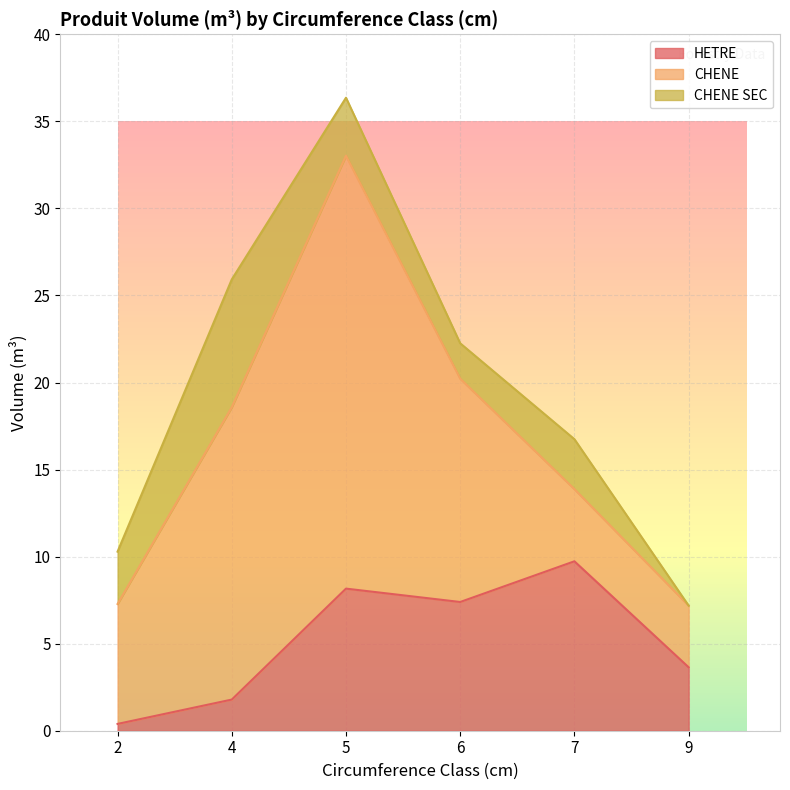

Reading left to right, transcribe all the data shown in this chart.

HETRE: 0.4	1.8	8.2	7.4	9.7	3.6
CHENE: 6.9	16.8	24.9	12.8	4.1	3.5
CHENE SEC: 3.0	7.3	3.3	2.0	2.9	0.0